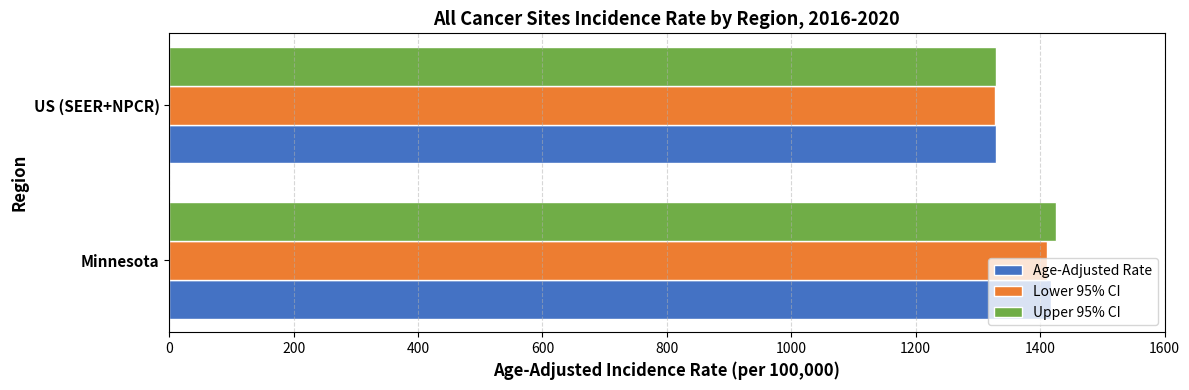

What are all the series names shown in the legend?

Age-Adjusted Rate, Lower 95% CI, Upper 95% CI